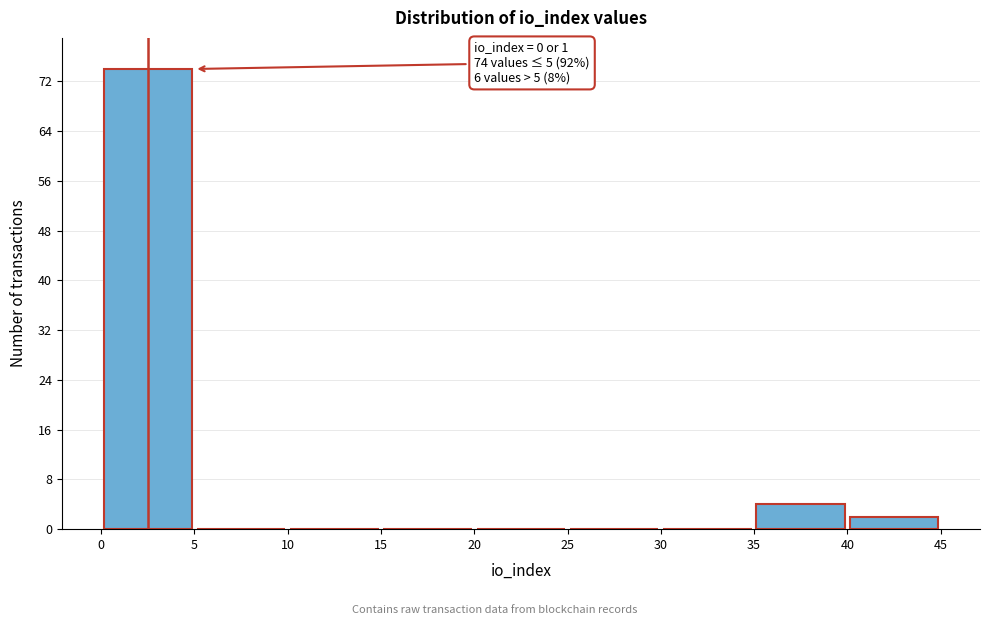

Over which range of the x-axis is the bar tallest?

0 to 5